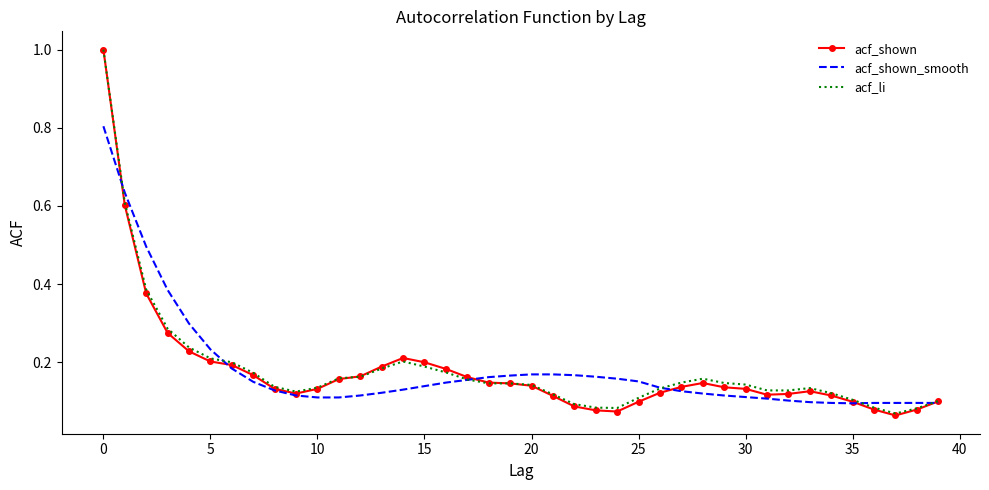

Which series has the largest range (max minus min)?

acf_shown